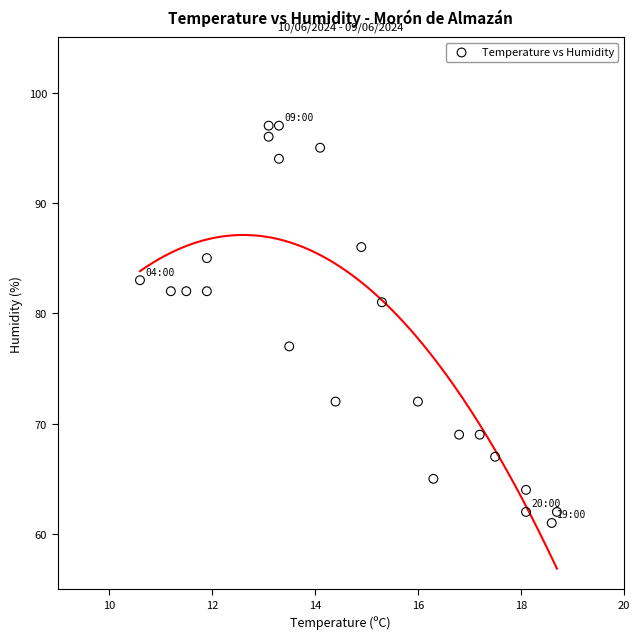

What is the range of Y values (max minus min)?

36